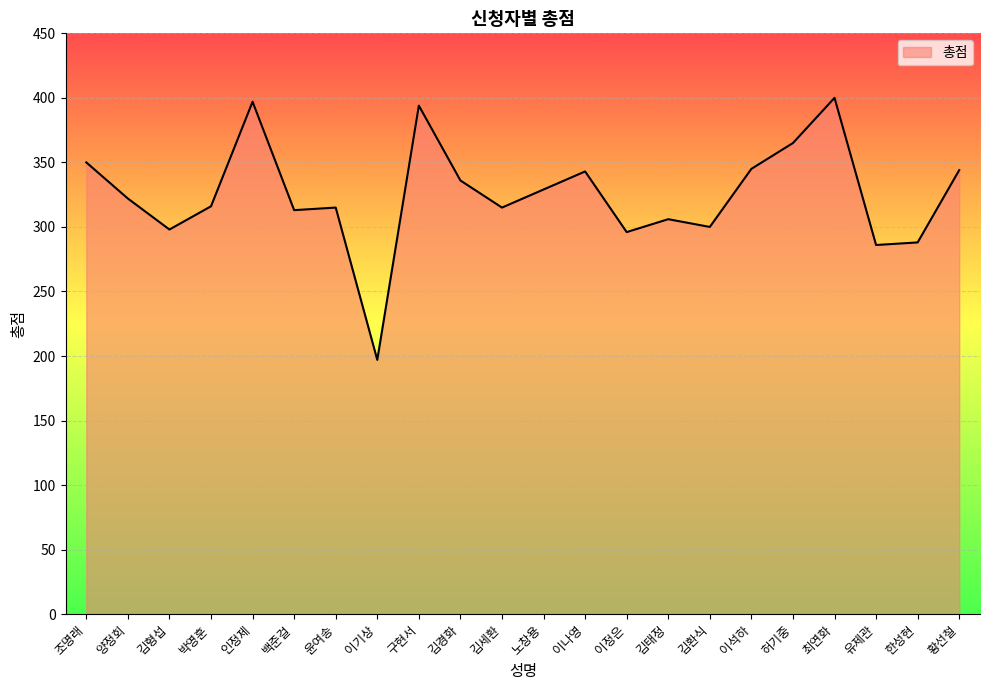

Read the value at 인정제, to the nearest 50.

400